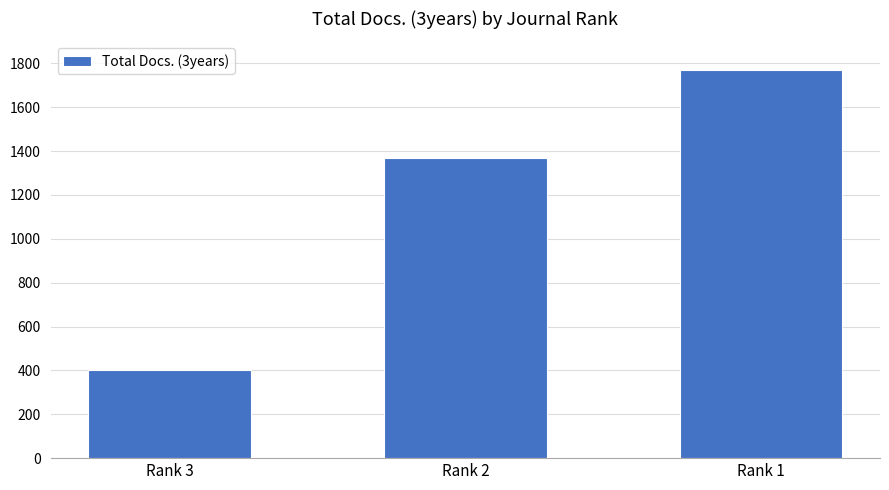

Rank the categories by value from lowest to highest.

Rank 3, Rank 2, Rank 1